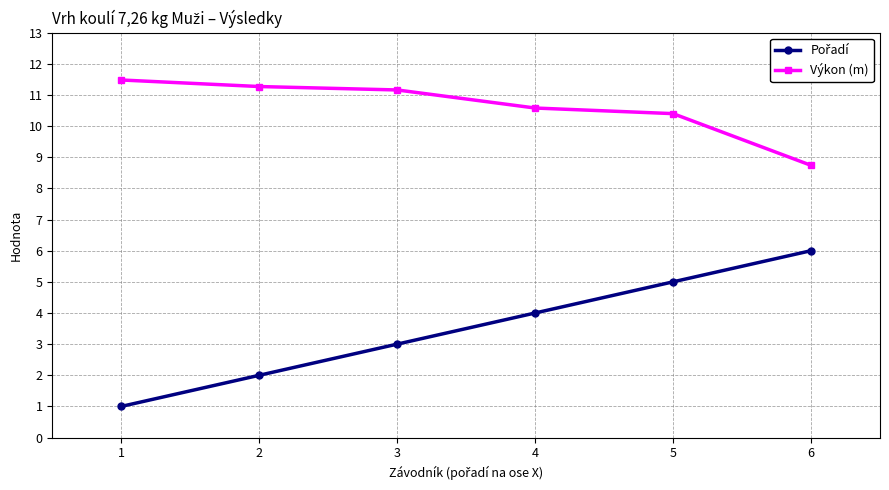

Which category has the lowest value across all series?

1